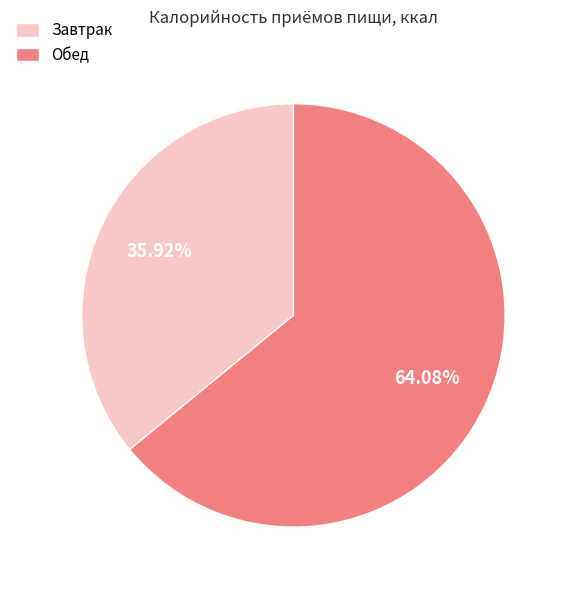

To the nearest percent, what is the difference between the Обед and Завтрак slice percentages?

28%